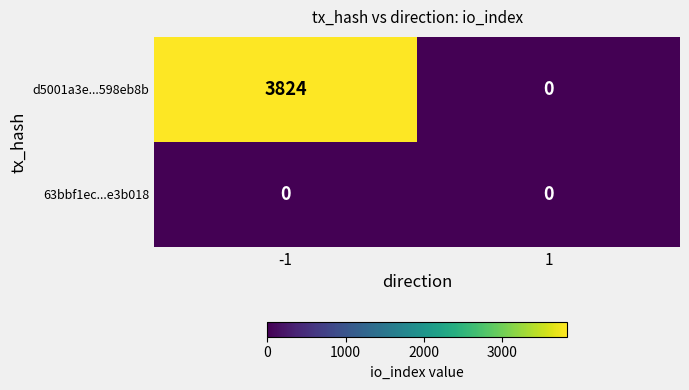

Read the d5001a3e...598eb8b value at -1.

3824